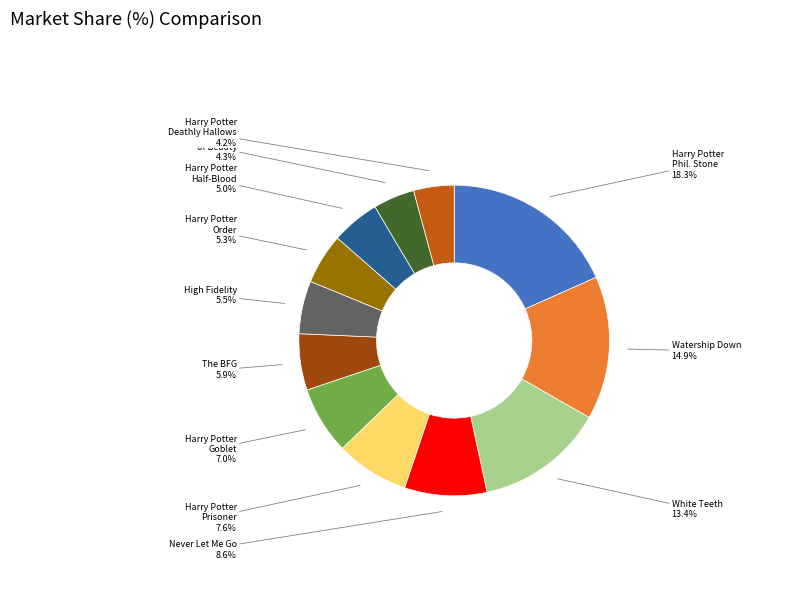

What percentage is the The Line of Beauty slice, to the nearest percent?

4%